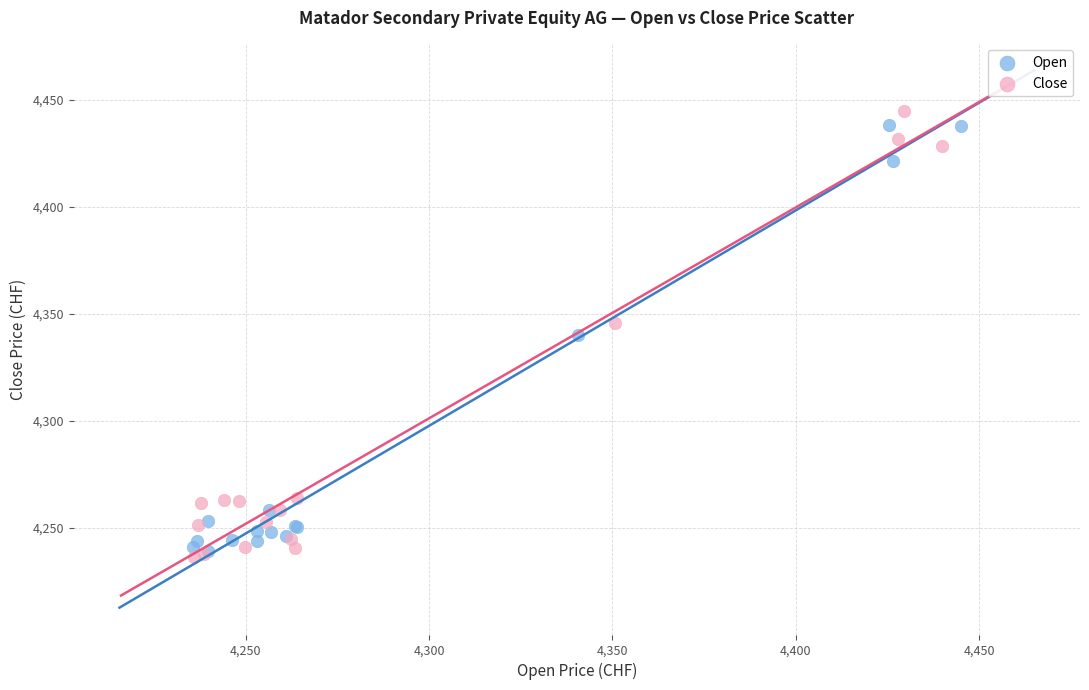

Which series contains the lowest Y value?

Close